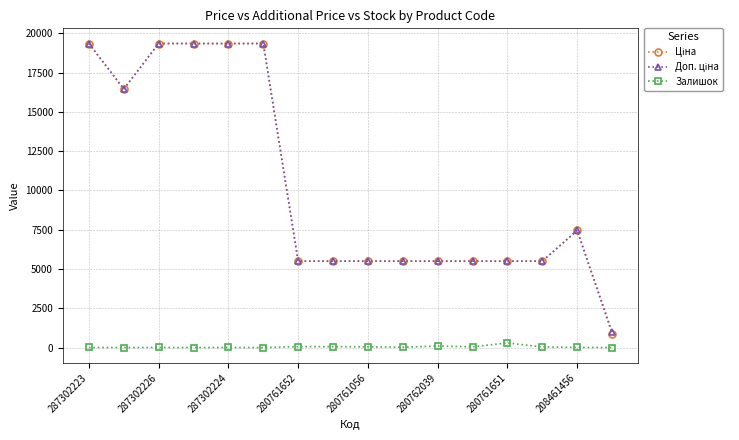

At how many categories does at least one series exceed 5284?

15